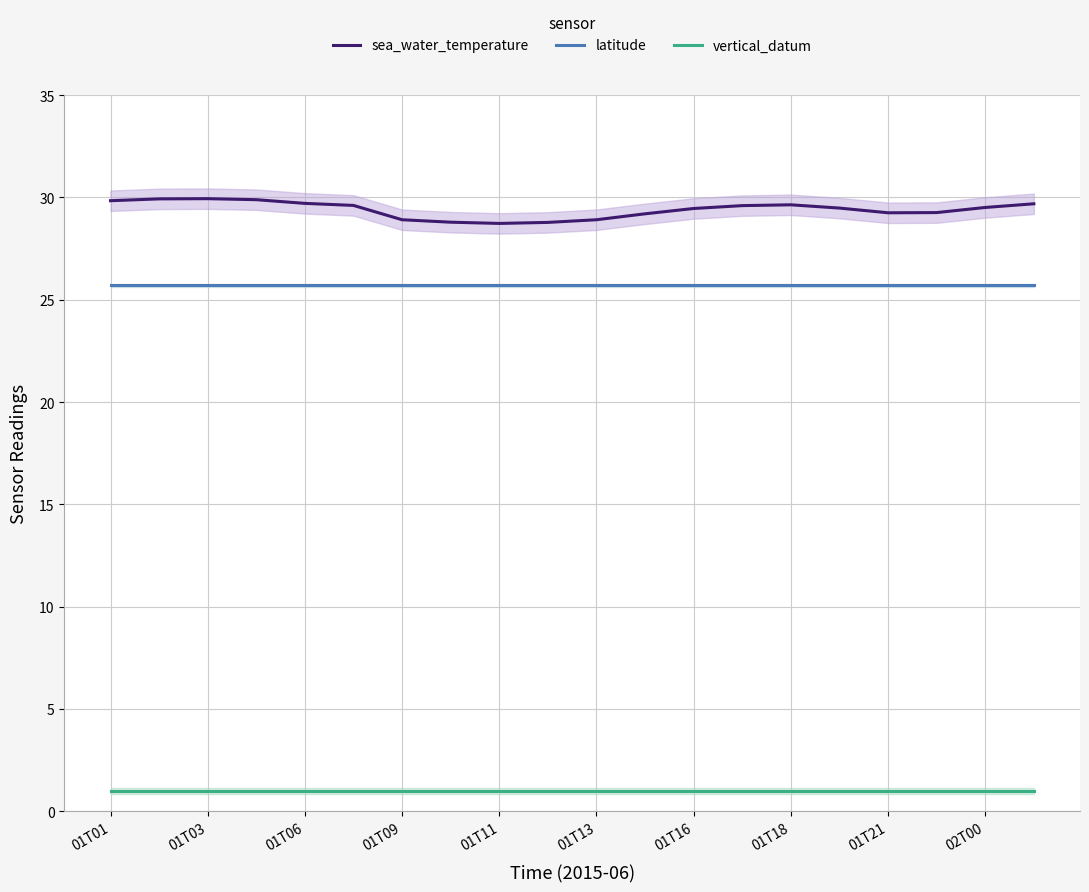

True or false: sea_water_temperature and latitude intersect in this chart.

False